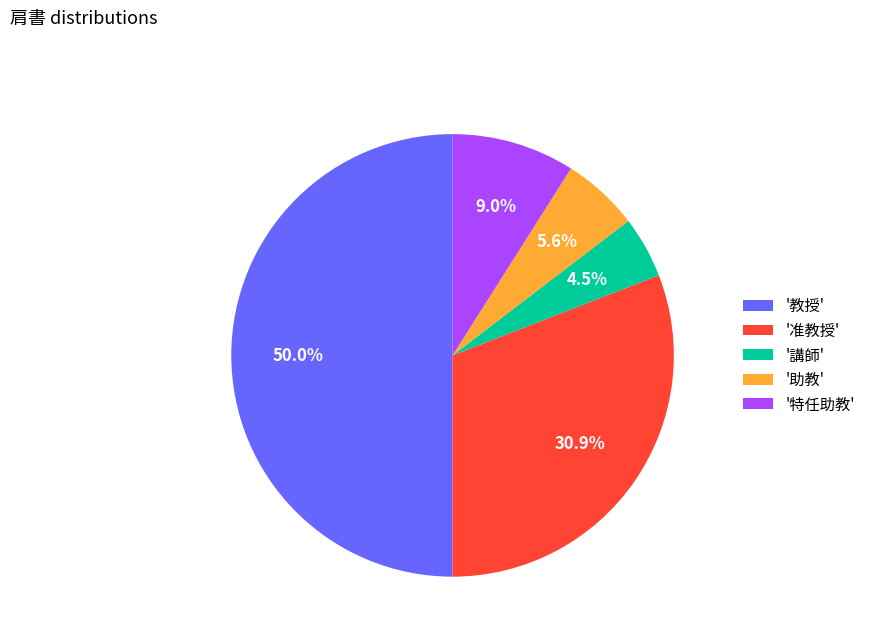

Rank the categories by value from lowest to highest.

'講師', '助教', '特任助教', '准教授', '教授'